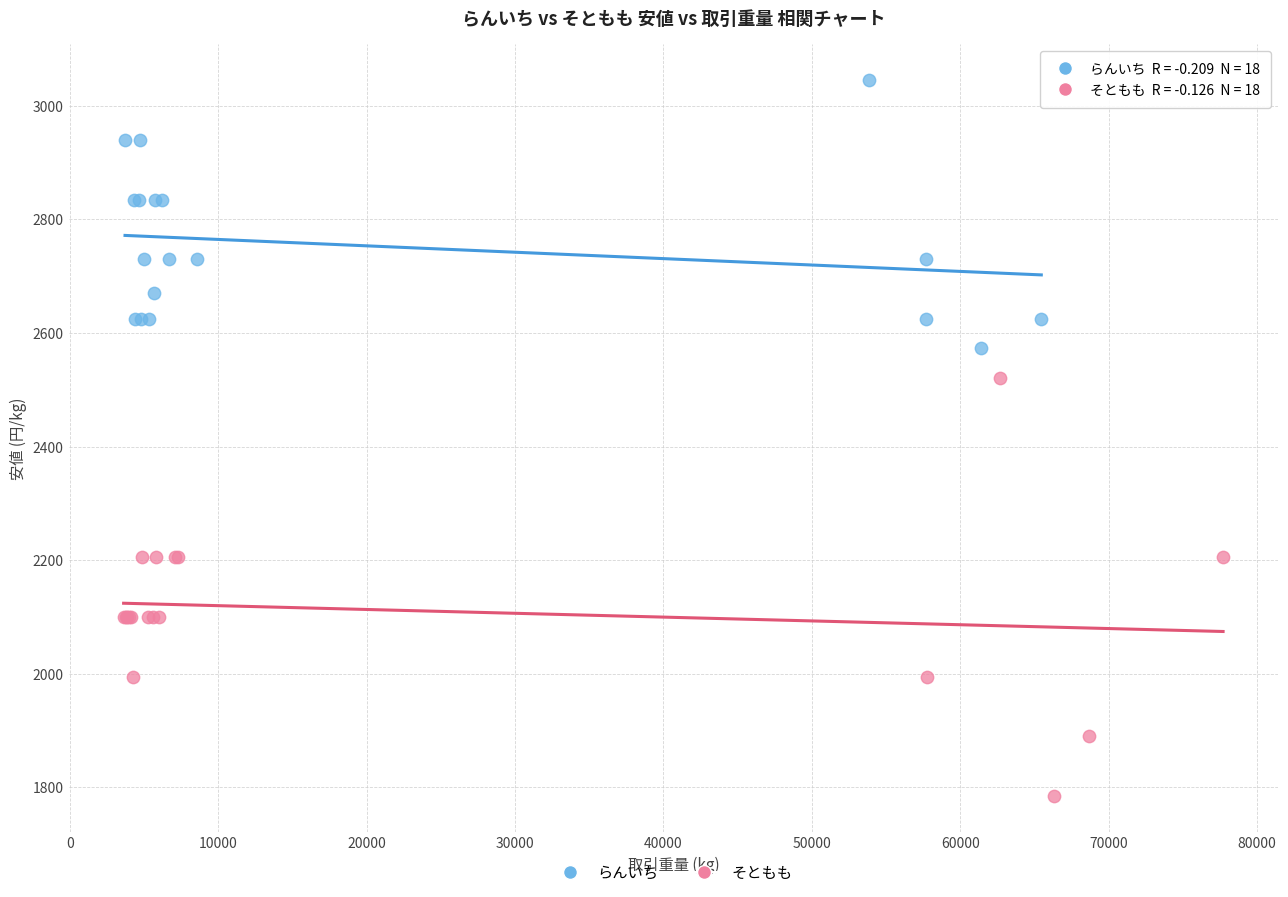

Which series has the widest spread of Y values?

そともも